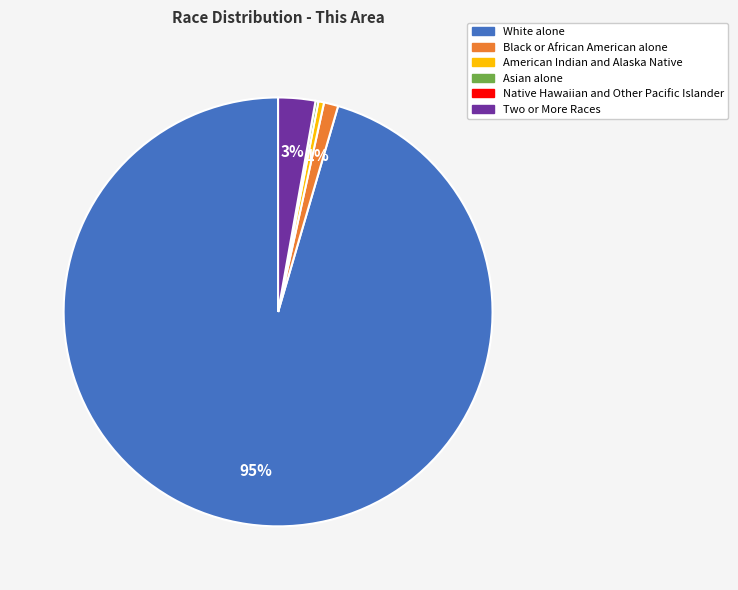

Which category has the biggest portion of the pie?

White alone